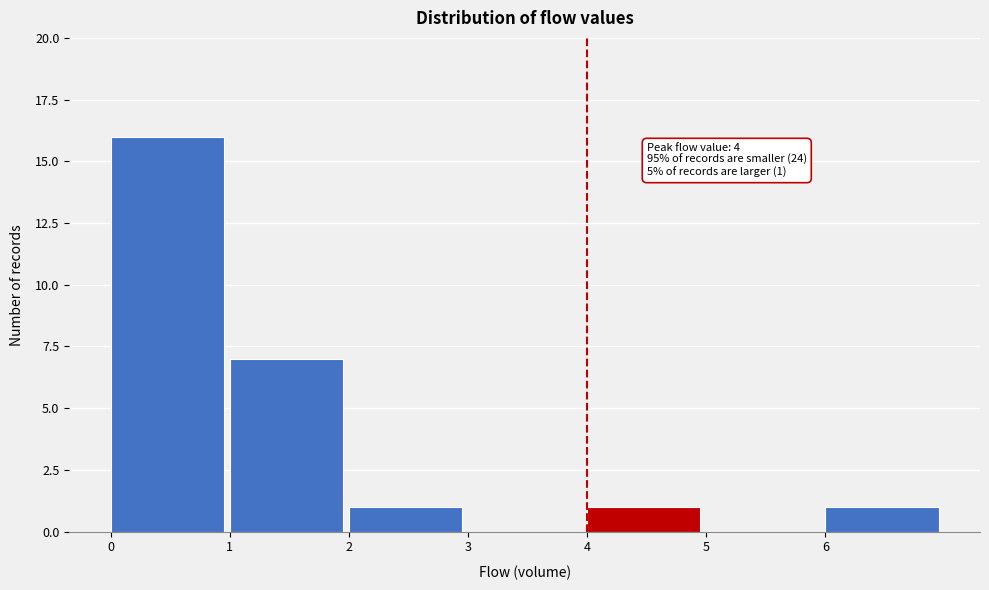

Over which range of the x-axis is the bar tallest?

0 to 1